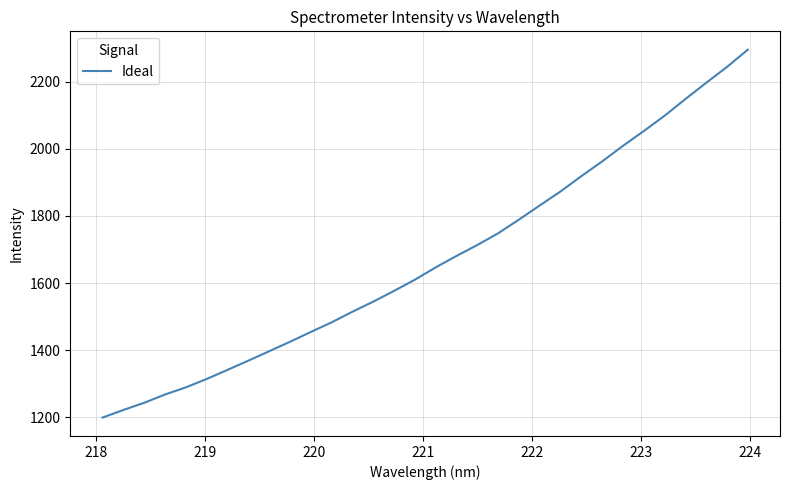

What is the difference between the maximum and minimum values?

1096.3